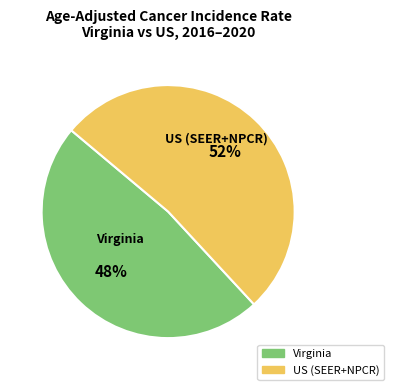

True or false: Virginia accounts for 62% of the total.

False